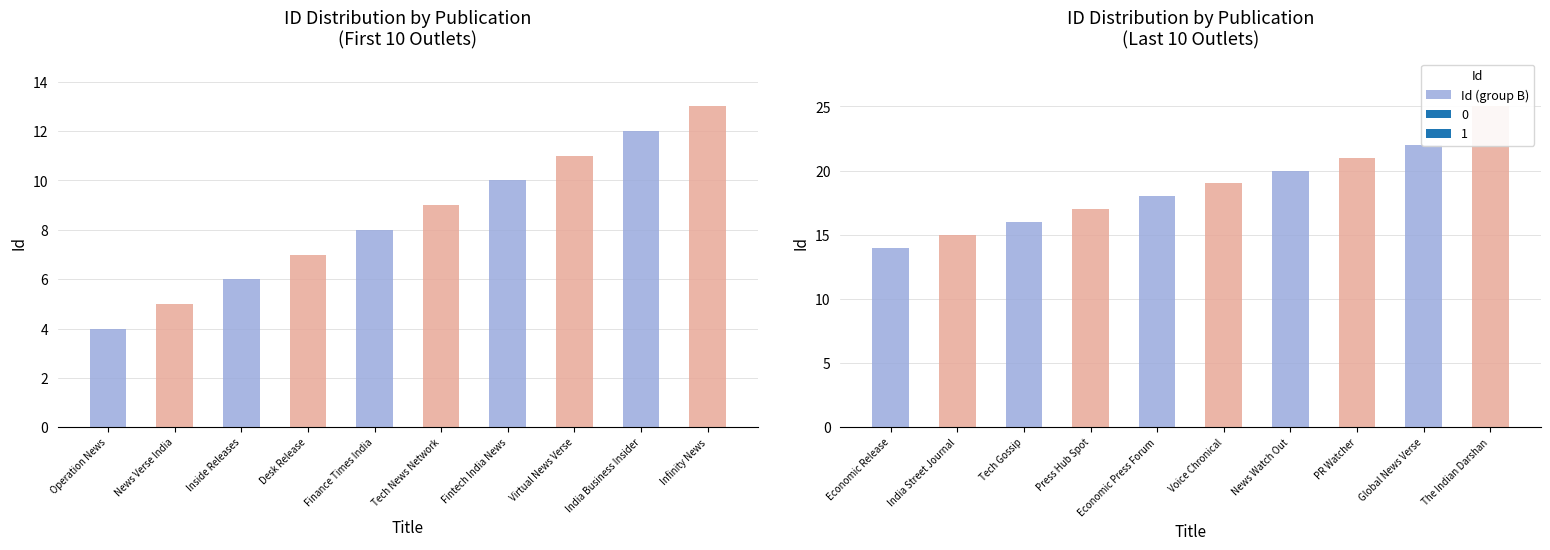

The value at Desk Release is 4. True or false?

False